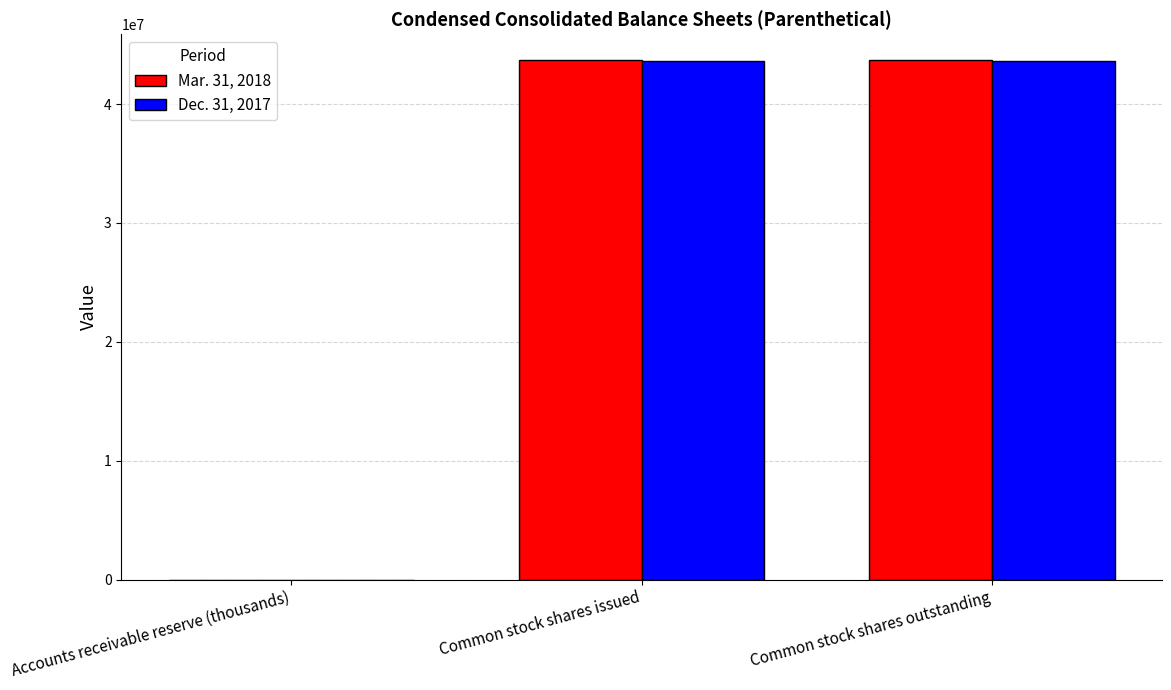

How many data points does each series have?

3